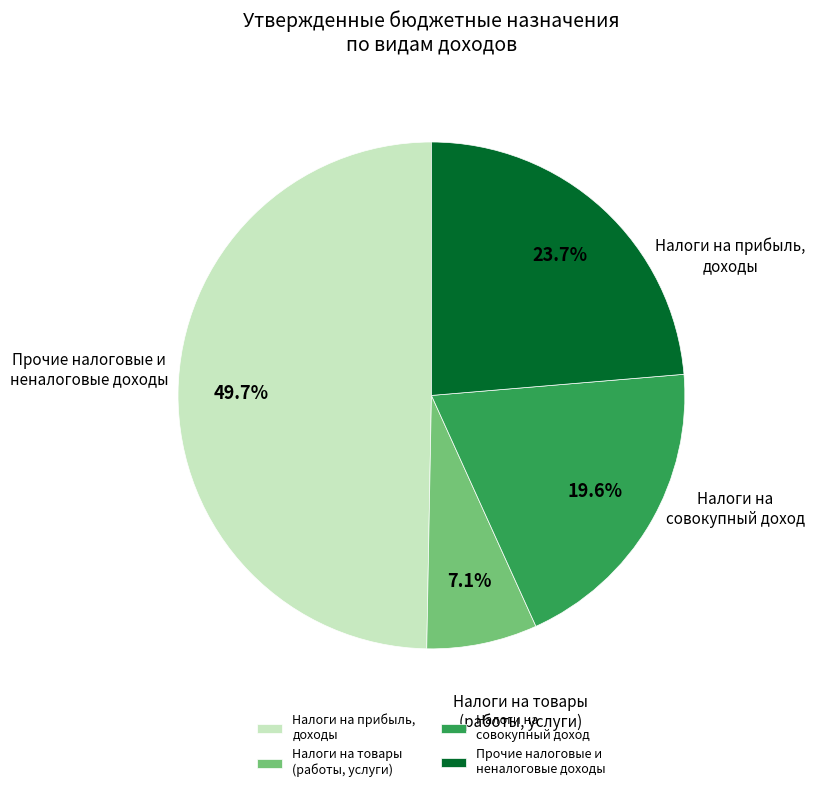

To the nearest percent, what is the difference between the largest and smallest slice percentages?

43%